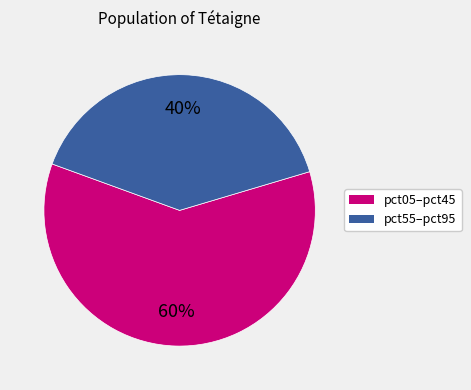

Does any single category account for the majority?

Yes